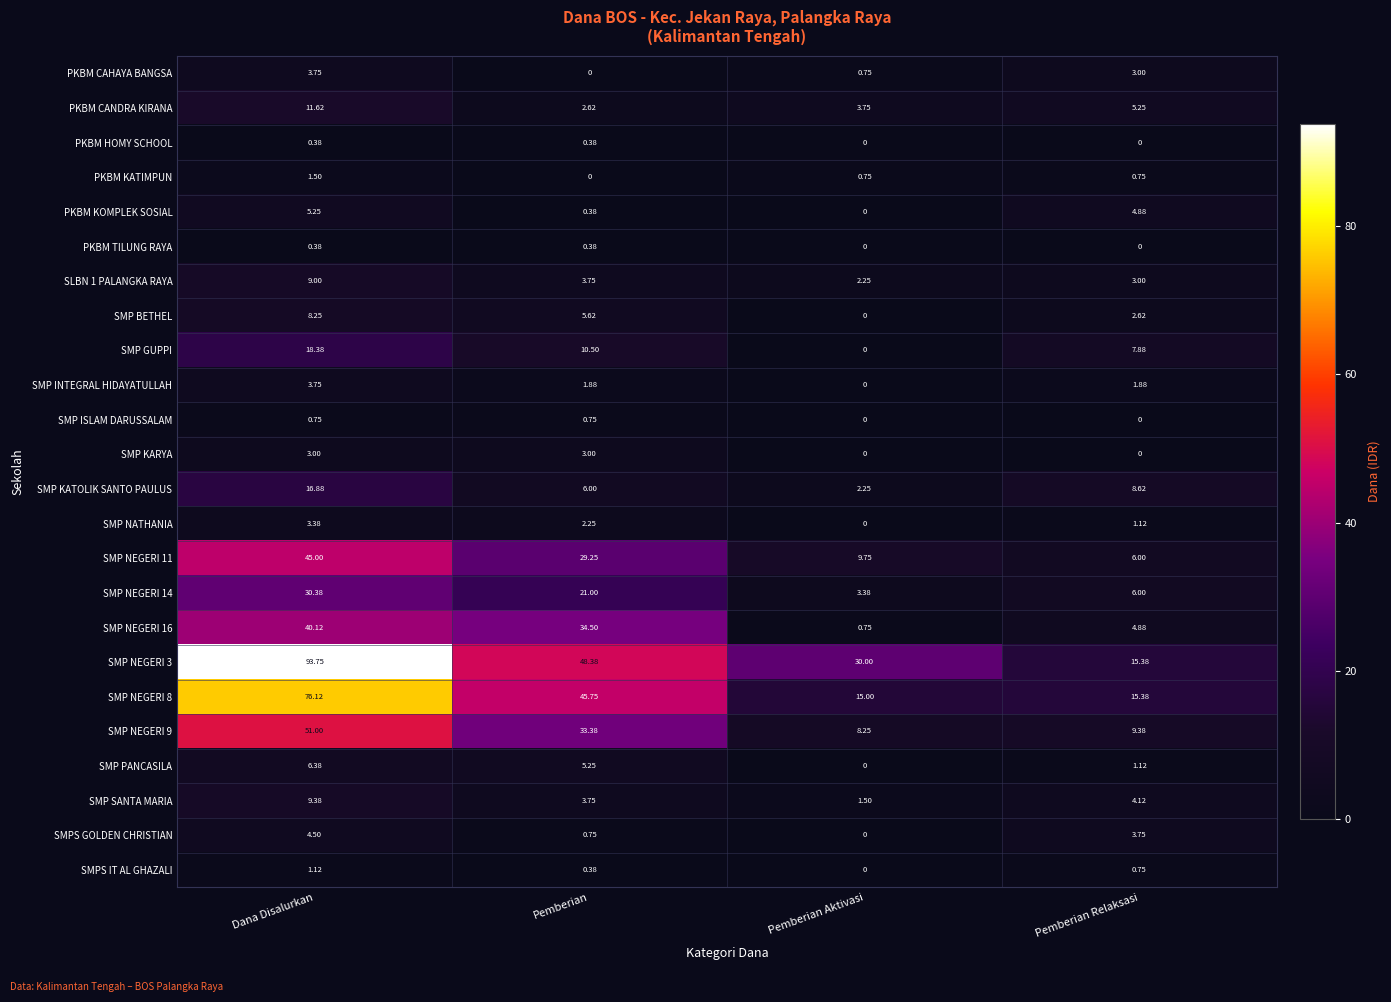

At which category is the sum across all series the highest?

Dana Disalurkan